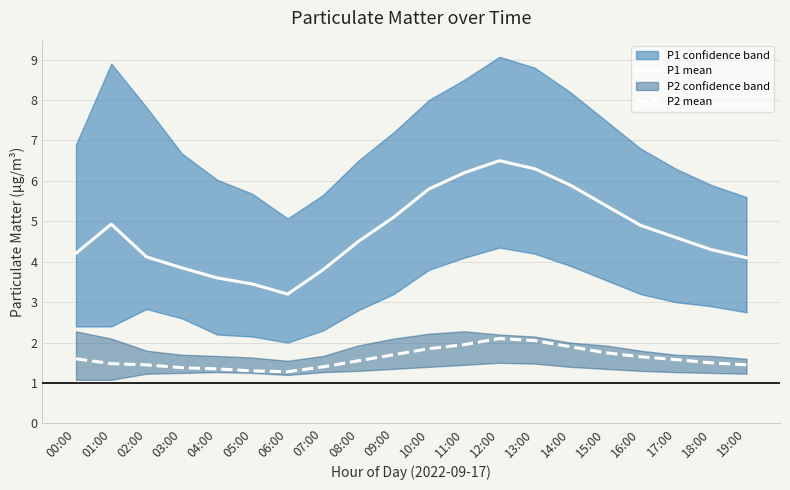

True or false: P2 mean and P1 mean intersect in this chart.

False